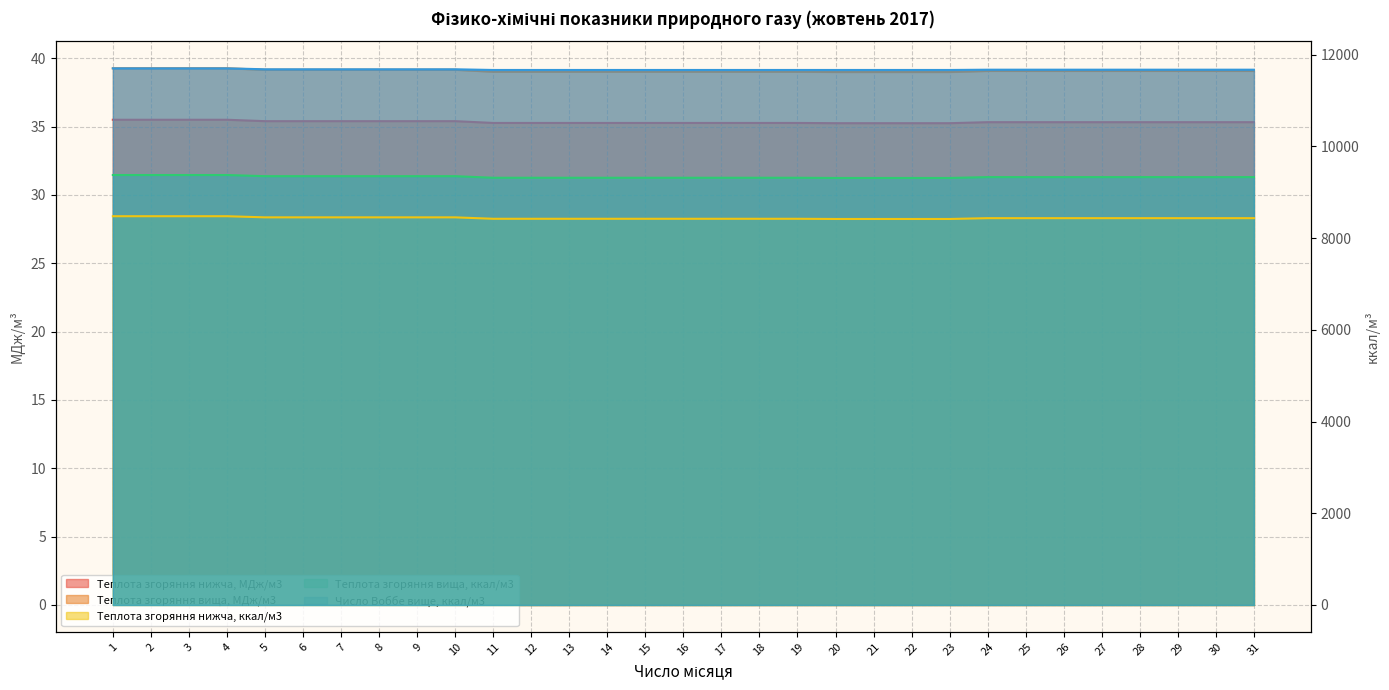

Rank the categories by Теплота згоряння вища, МДж/м3 value from lowest to highest.

20, 21, 22, 23, 11, 12, 13, 14, 15, 16, 17, 18, 19, 24, 25, 26, 27, 28, 29, 30, 31, 5, 6, 7, 8, 9, 10, 1, 2, 3, 4